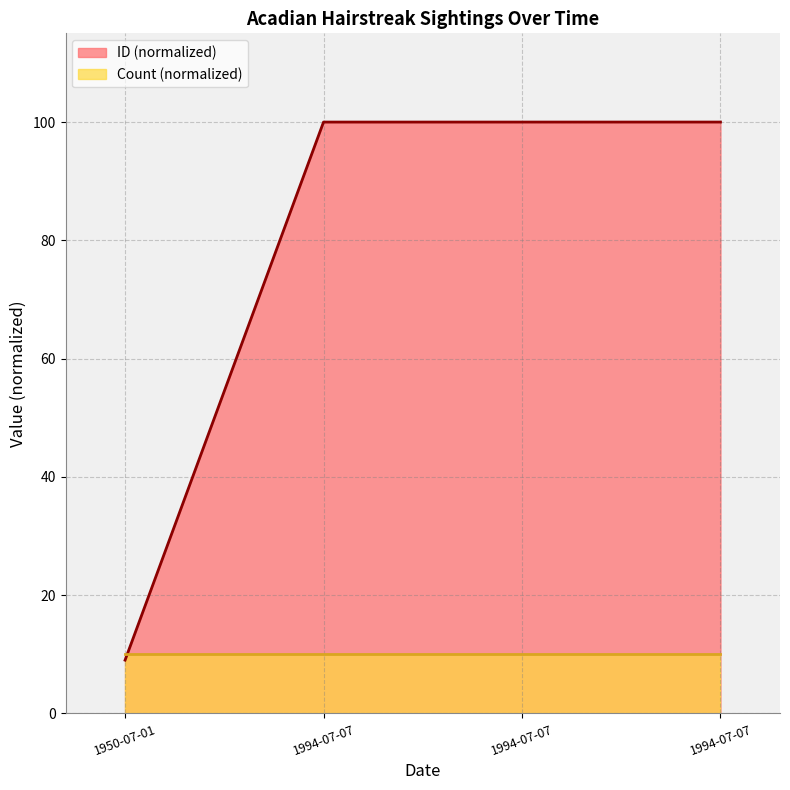

Rank the categories by value from highest to lowest.

1994-07-07, 1994-07-07, 1994-07-07, 1950-07-01